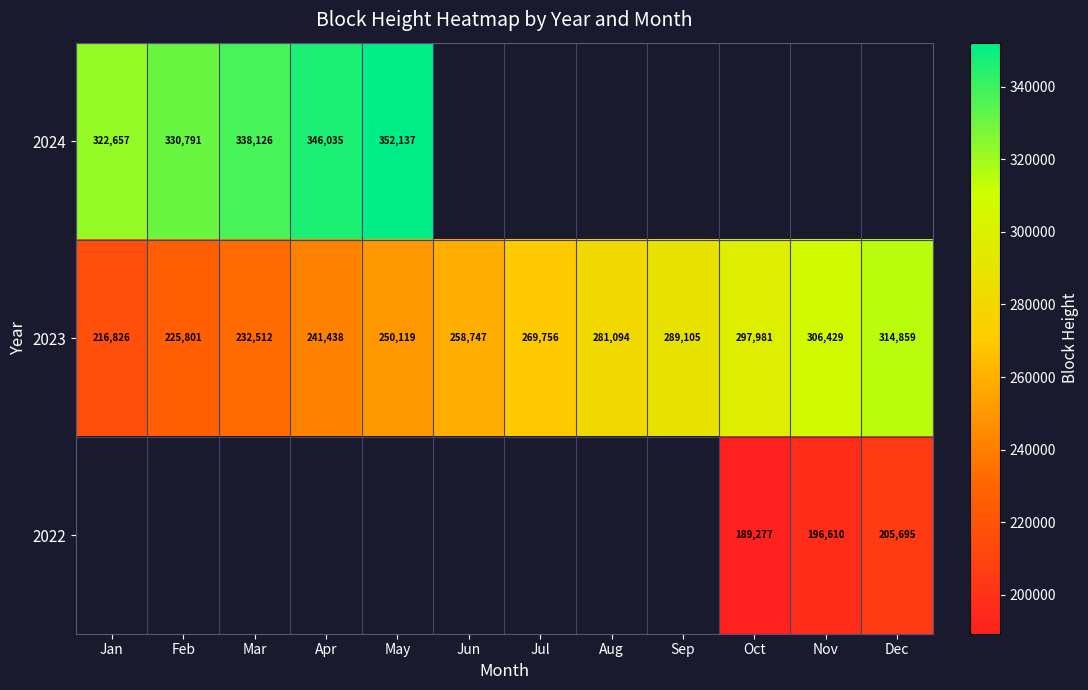

Which category has the lowest value in the 2023 series?

Jan